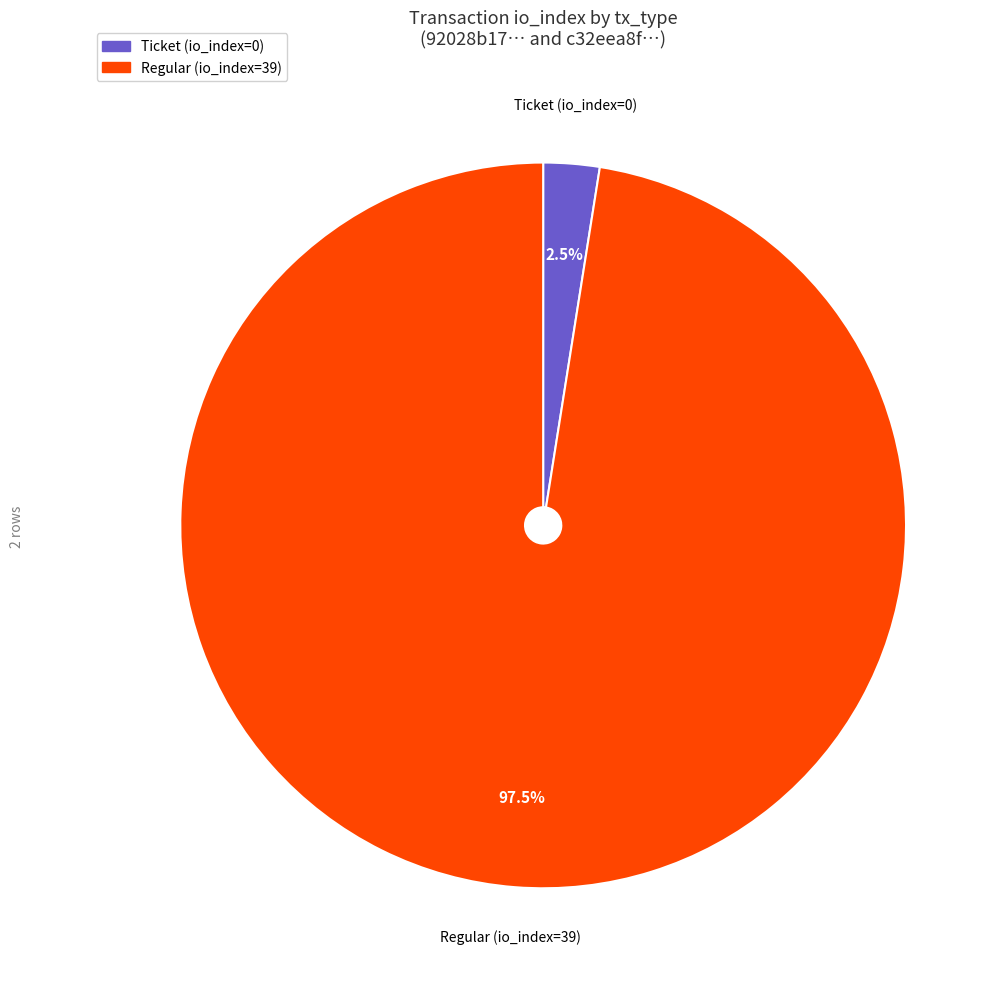

What is the ratio of the value at Regular (io_index=39) to the value at Ticket (io_index=0)?

39.0